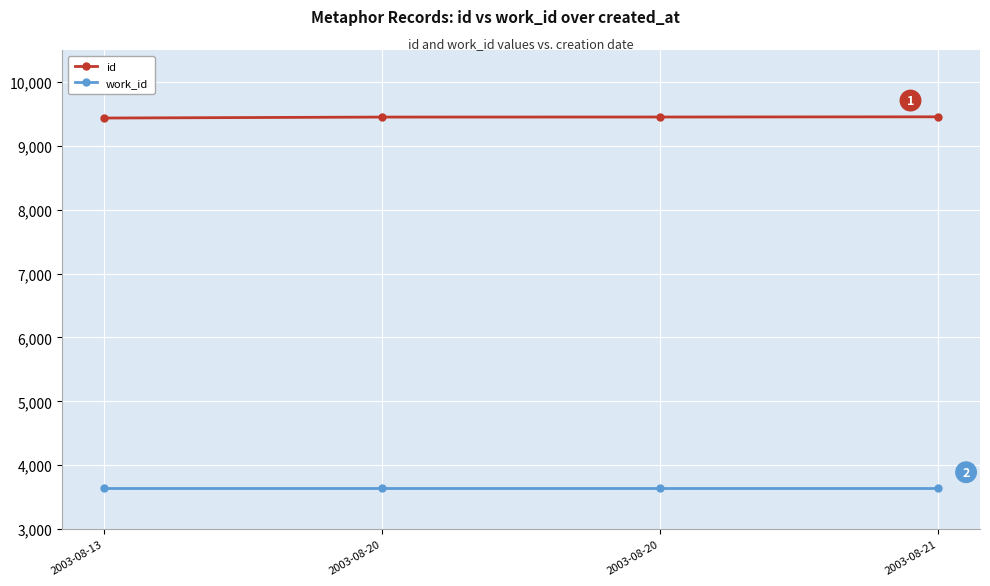

True or false: id has a value of 9454 at 2003-08-21.

True